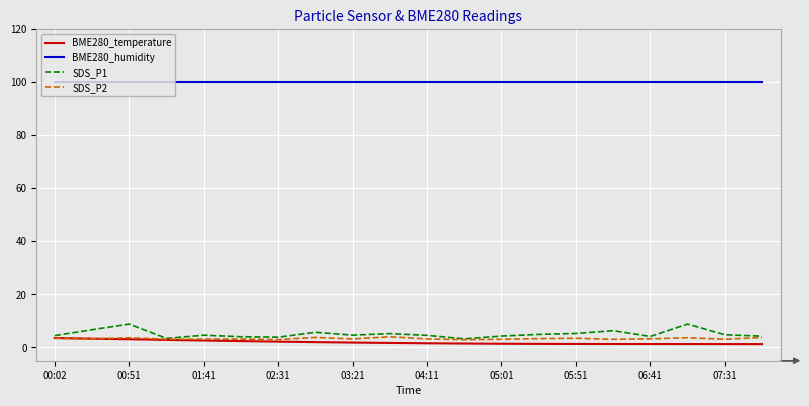

Which series has the widest spread of values?

SDS_P1